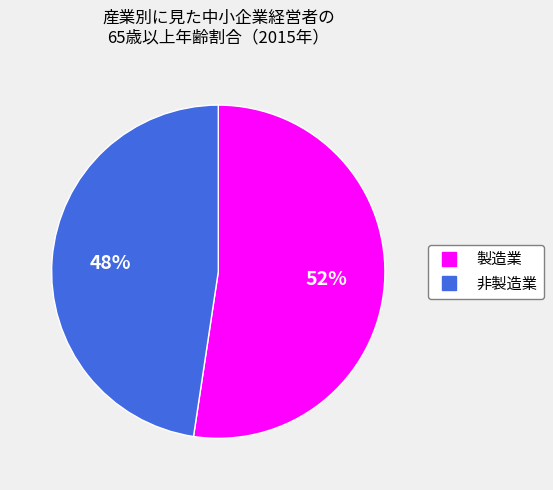

To the nearest percent, what percentage of the pie is 製造業?

52%